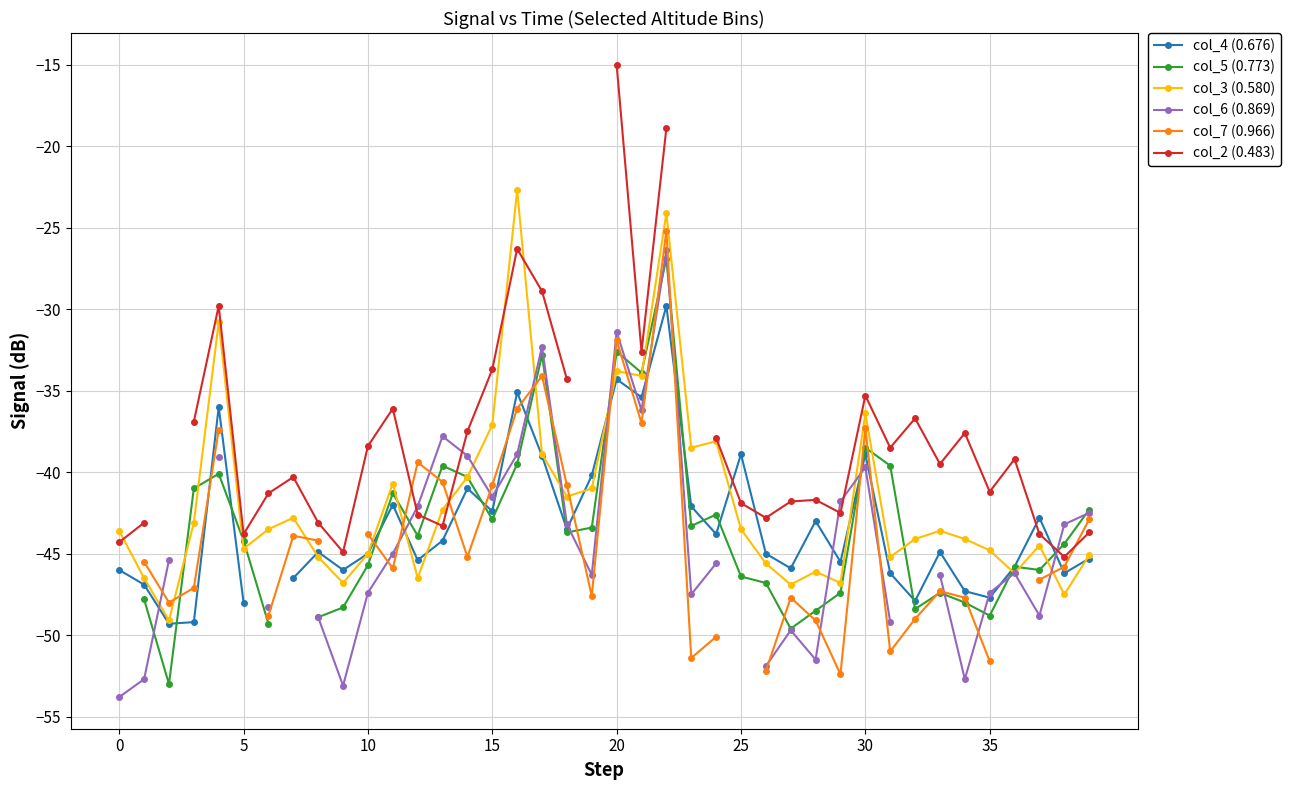

What is the average value of the col_3 (0.580) series?

-41.8